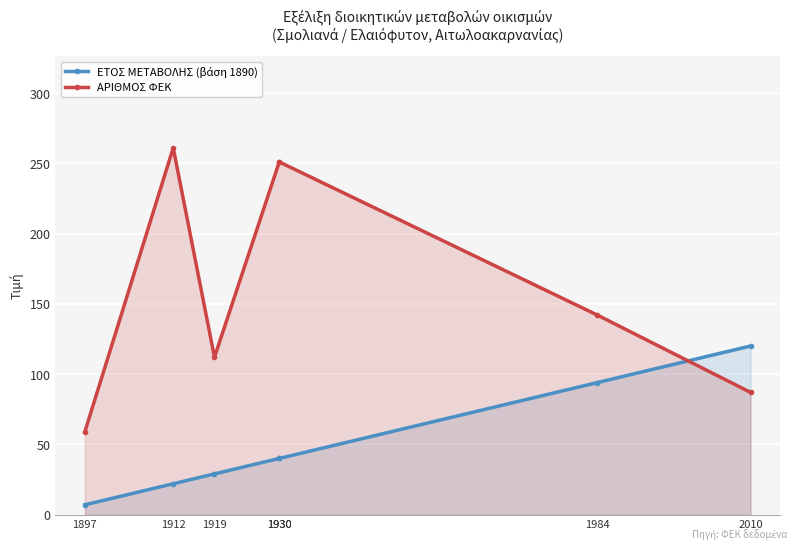

What is the difference between the maximum and second lowest values in the ΑΡΙΘΜΟΣ ΦΕΚ series?

174